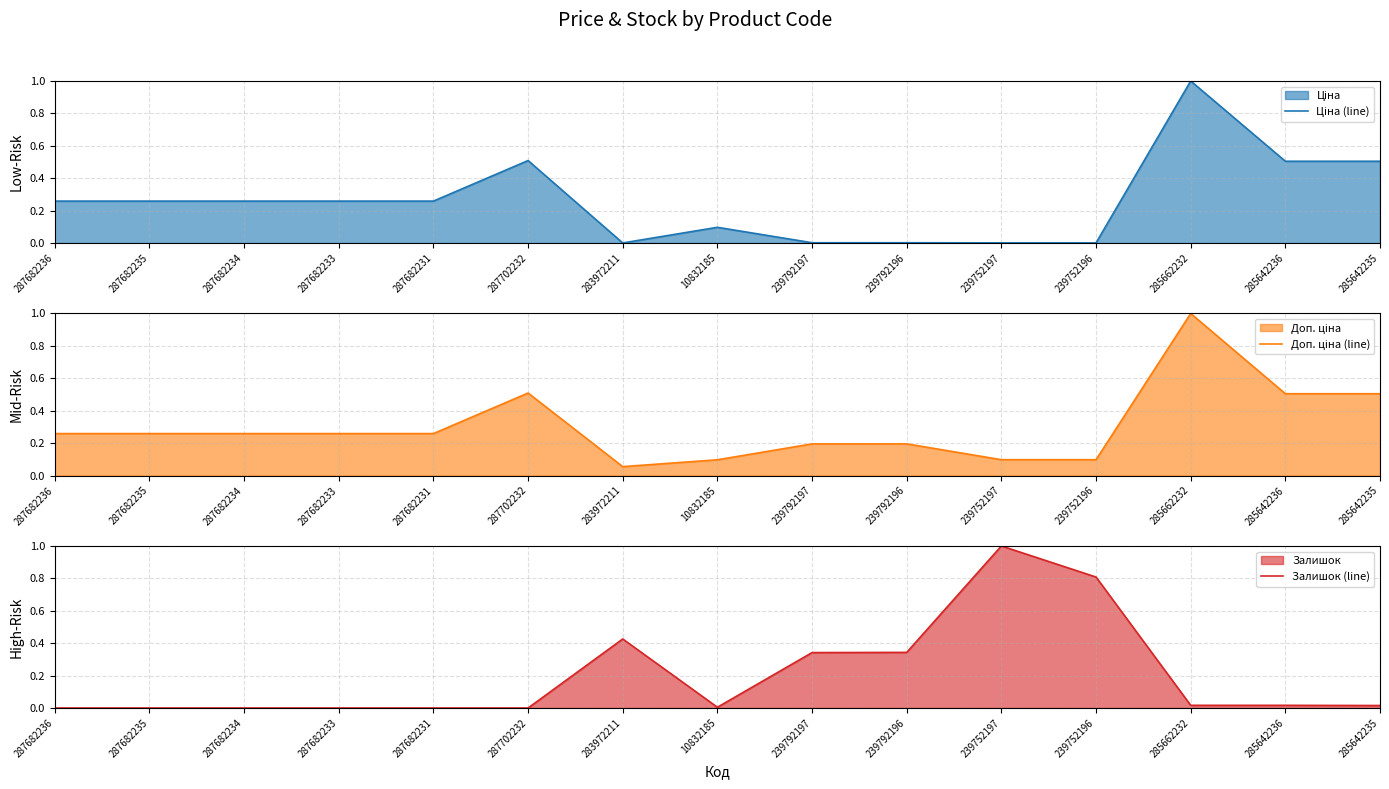

Between which two adjacent categories do Ціна (line) and Залишок (line) first intersect?

287702232 and 283972211